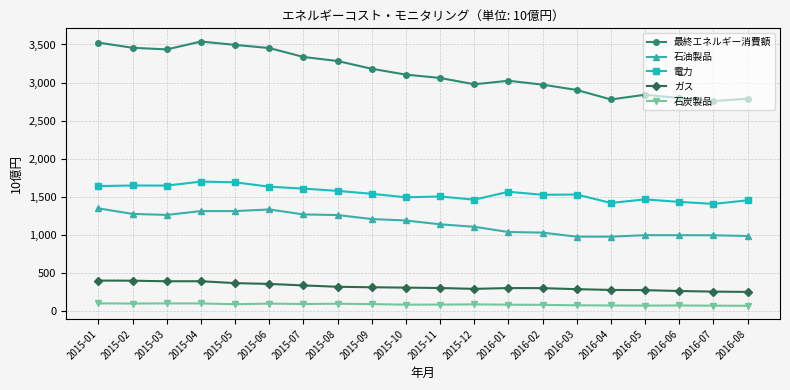

What is the average value of the 最終エネルギー消費額 series?

3135.0